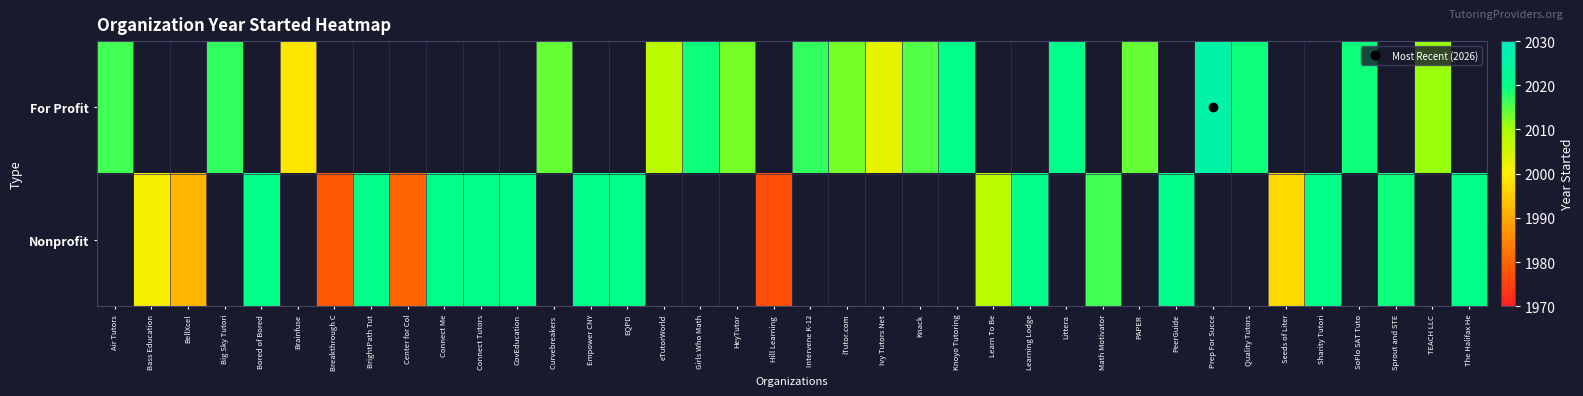

Is it true that For Profit equals 2895.1 at HeyTutor?

False